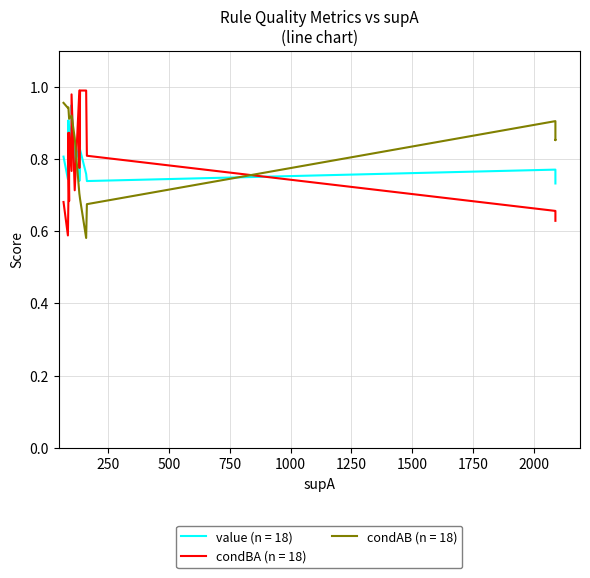

What is the difference between the second highest and second lowest values in the value series?

0.2